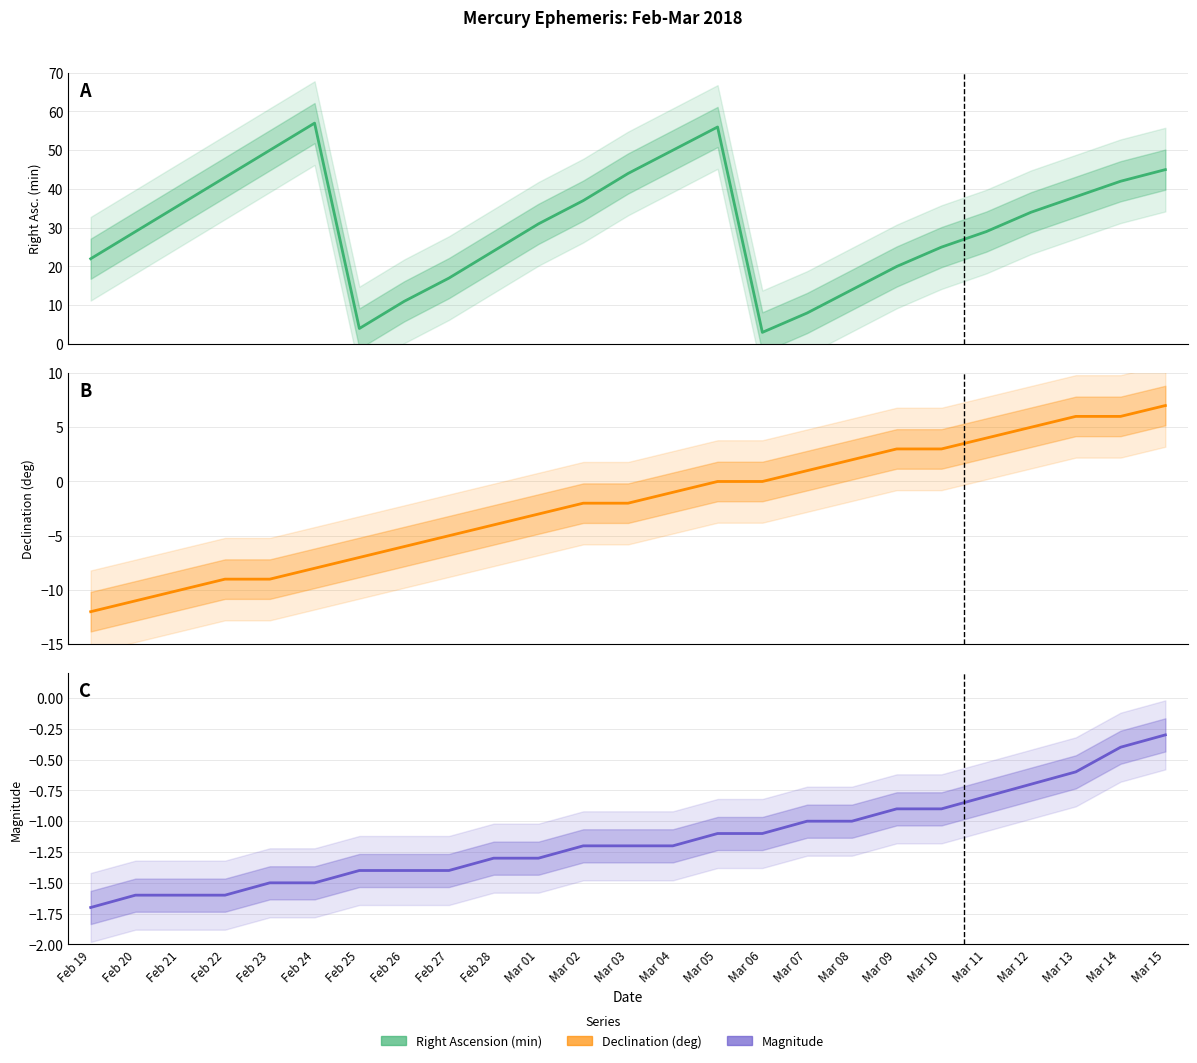

How many lines are shown in the chart?

3